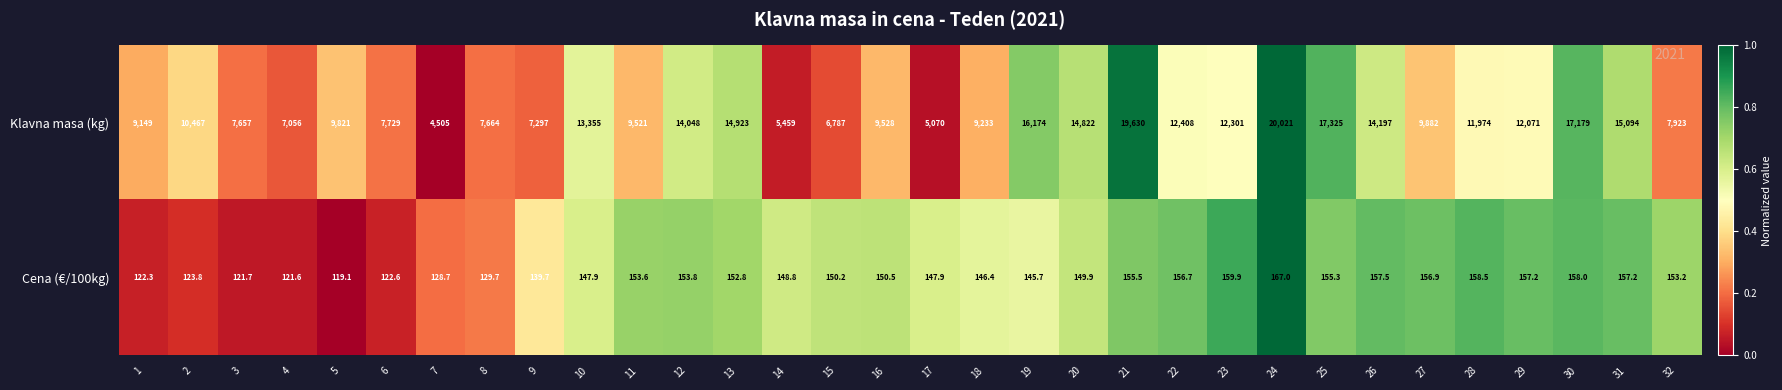

Rank the series by their average value, from lowest to highest.

Cena (€/100kg), Klavna masa (kg)